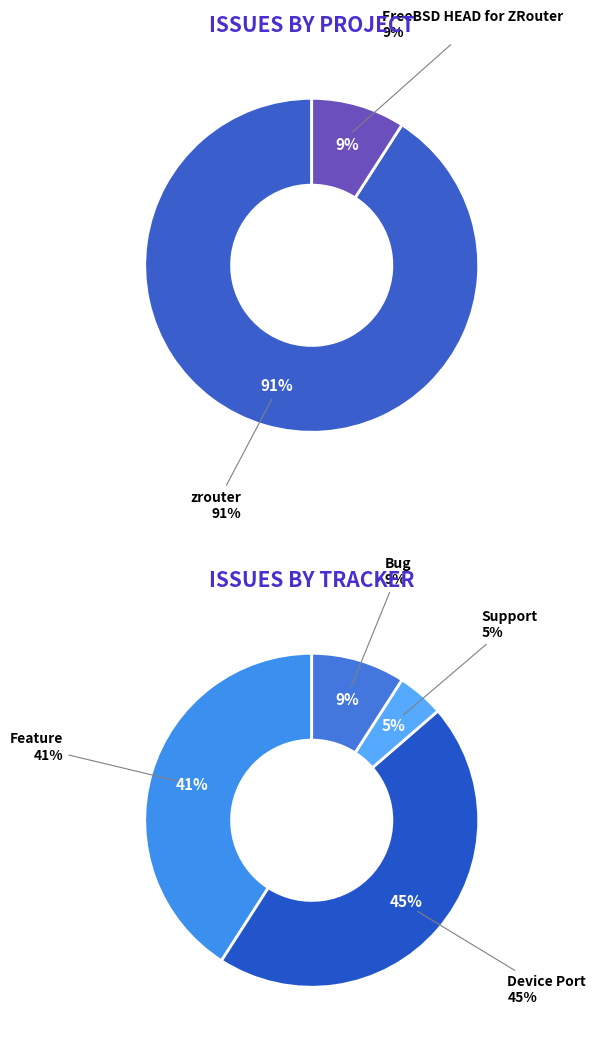

Does any single category account for the majority?

Yes